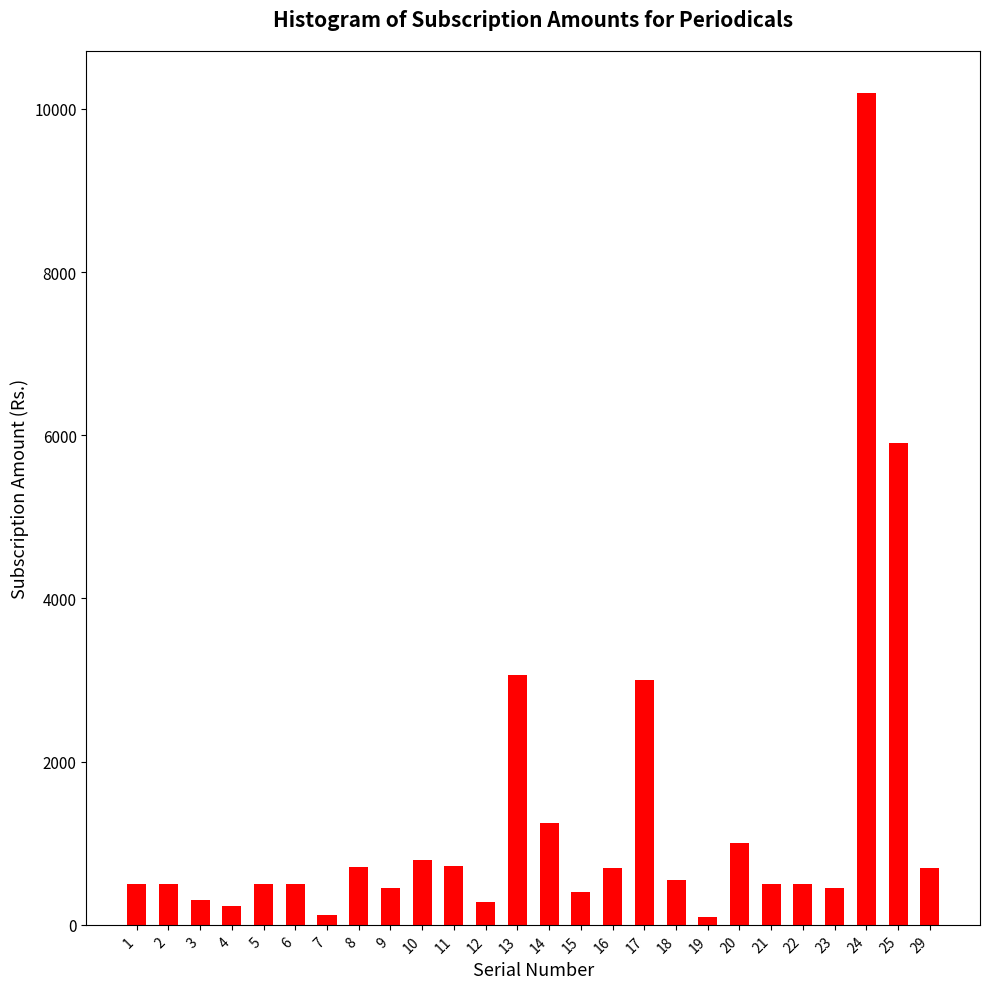

Is it true that the value at 2 is 500?

True